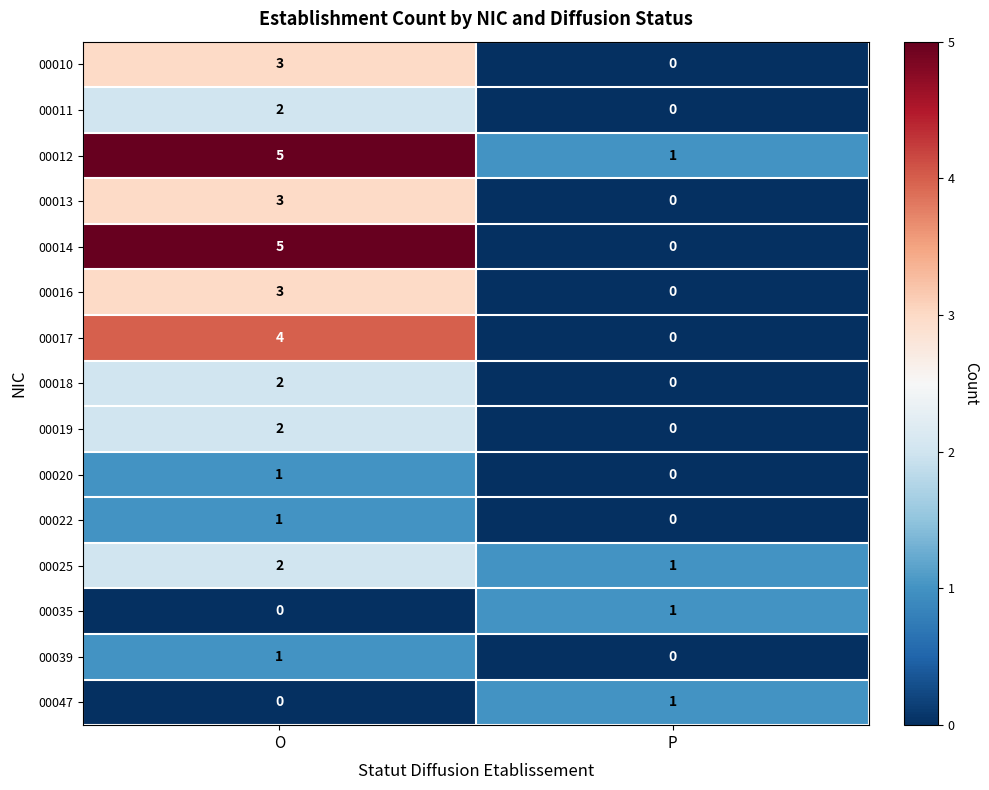

Count the number of data series in this chart.

15